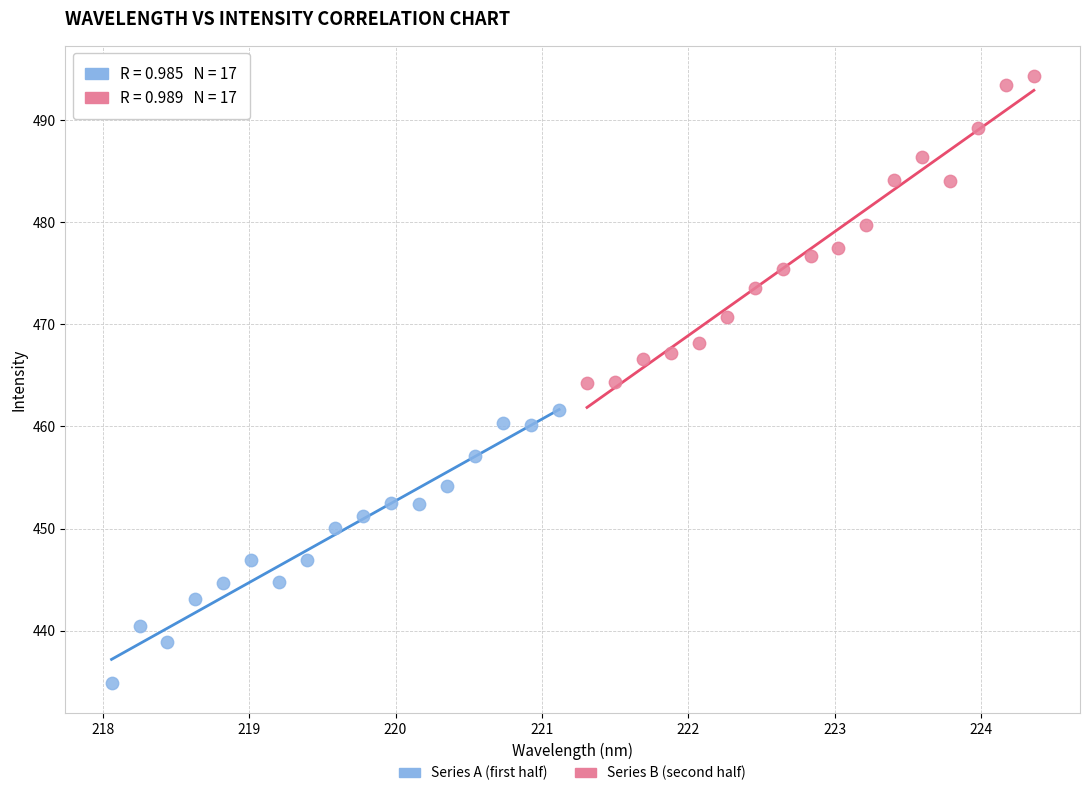

What are all the series names shown in the legend?

Series A (first half), Series B (second half)